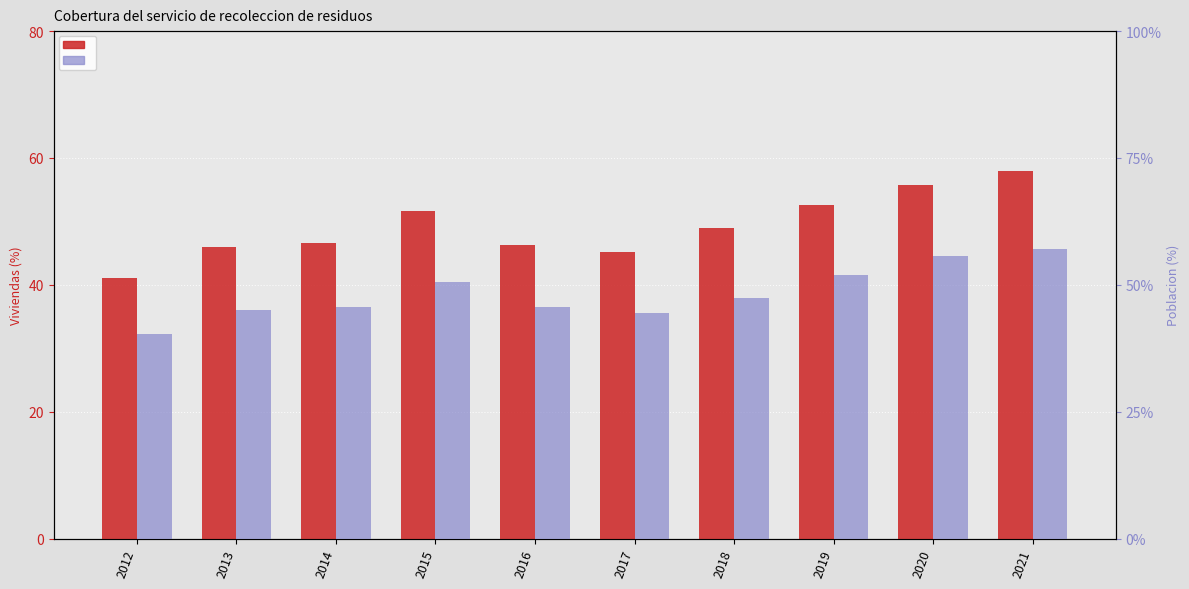

What is the maximum value for Viviendas - Con servicio de recoleccion - %?

58.0